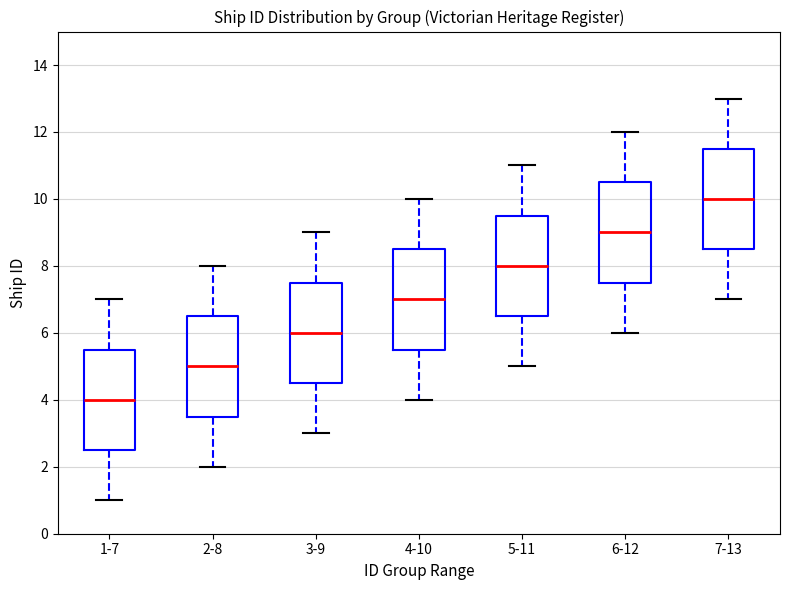

Where is the lower edge of the box for 3-9 on the y-axis? The values are not printed on the chart, so give them approximately, as read against the axis.

4.6